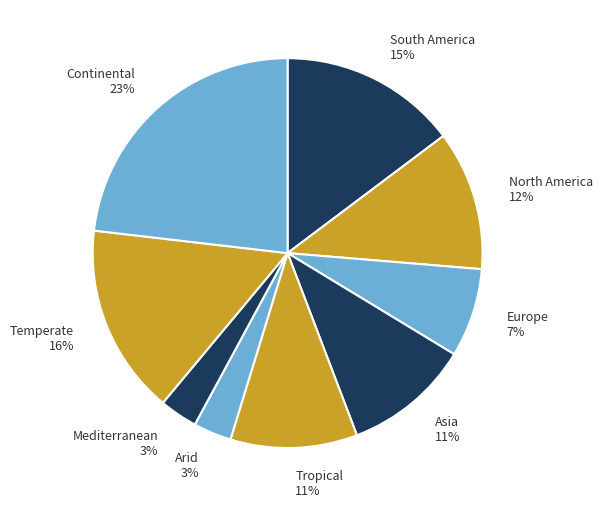

Is the sum of Continental 23% and Asia 11% greater than half?

No